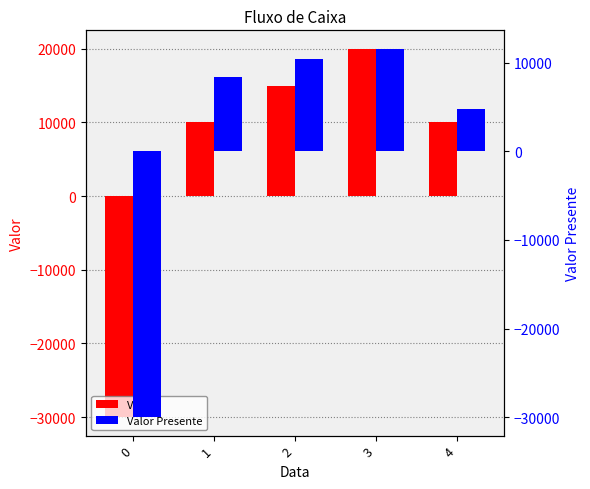

How many values in Valor are below zero?

1